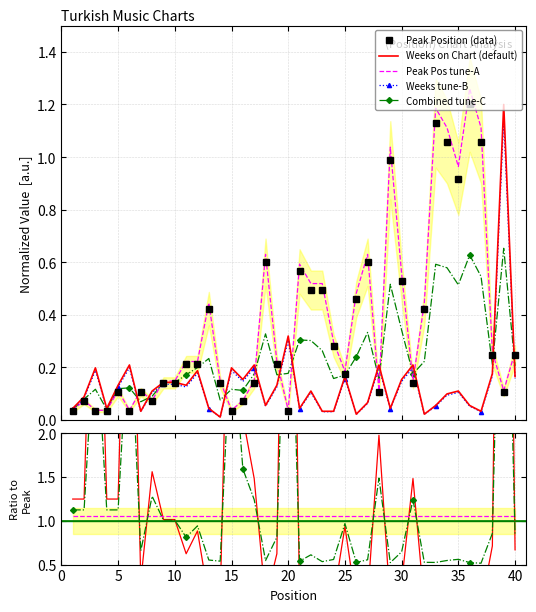

What is the difference between the maximum and minimum values in the Weeks on Chart series?

1.2